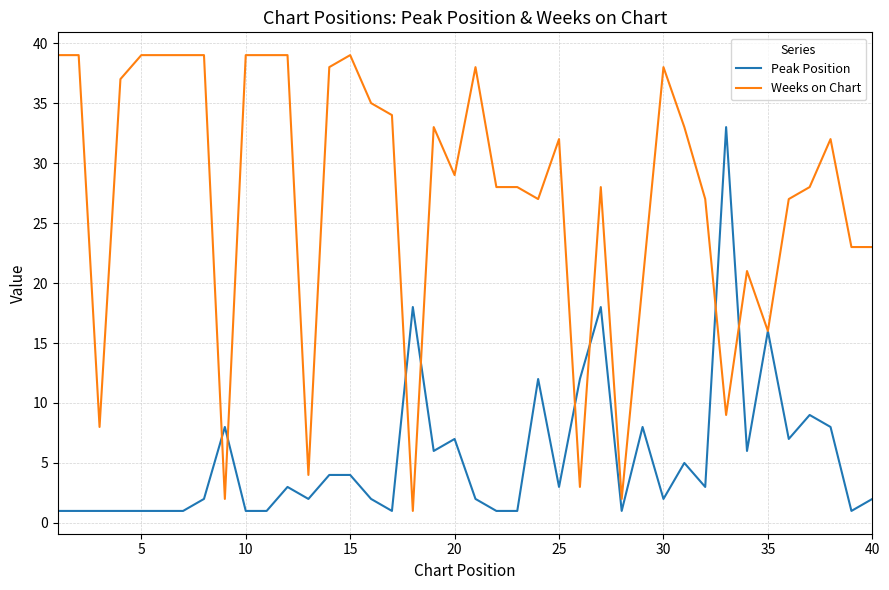

List the series in order of their peak value, lowest first.

Peak Position, Weeks on Chart